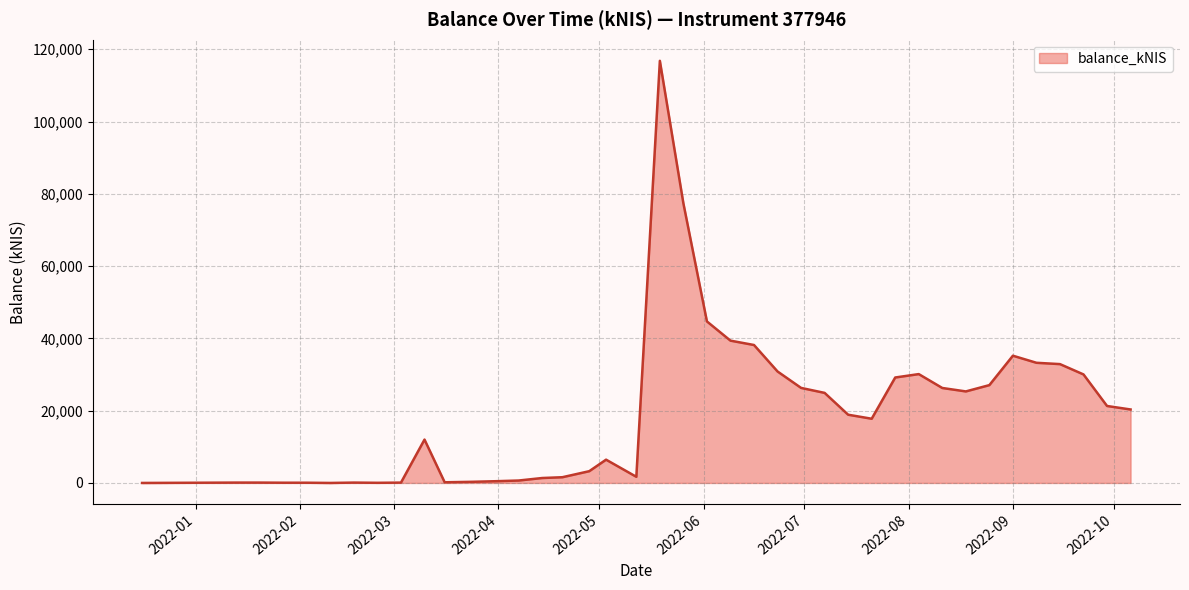

What is the greatest value displayed?

116798.8